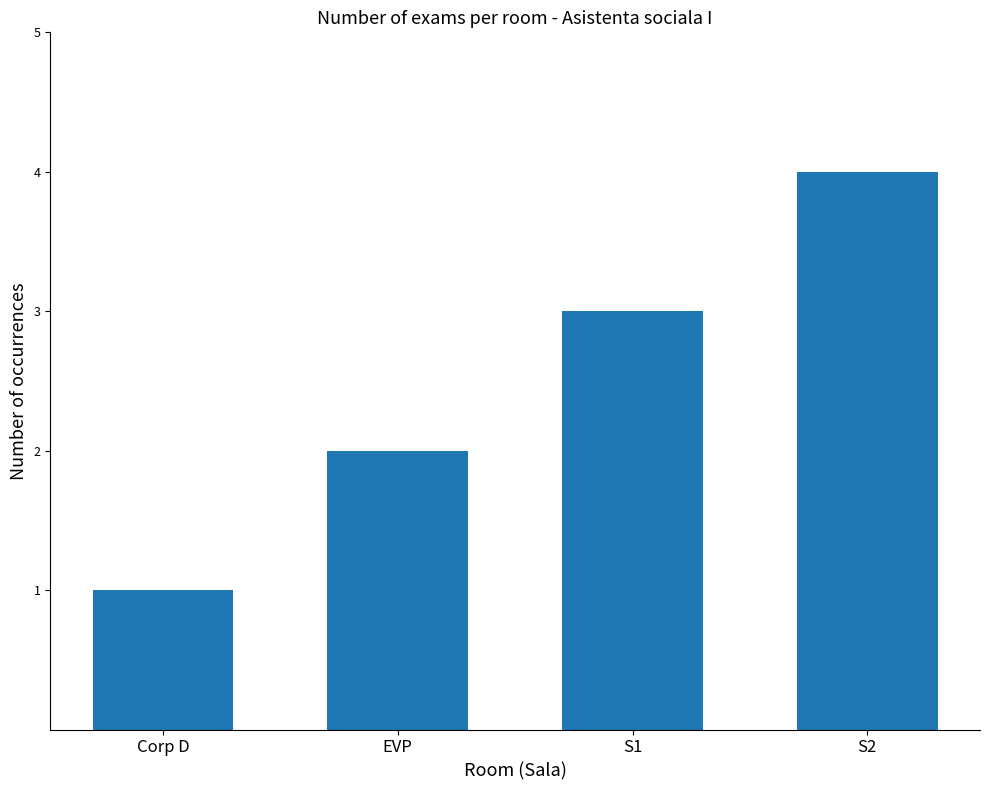

Which category has the lowest value across all series?

Corp D